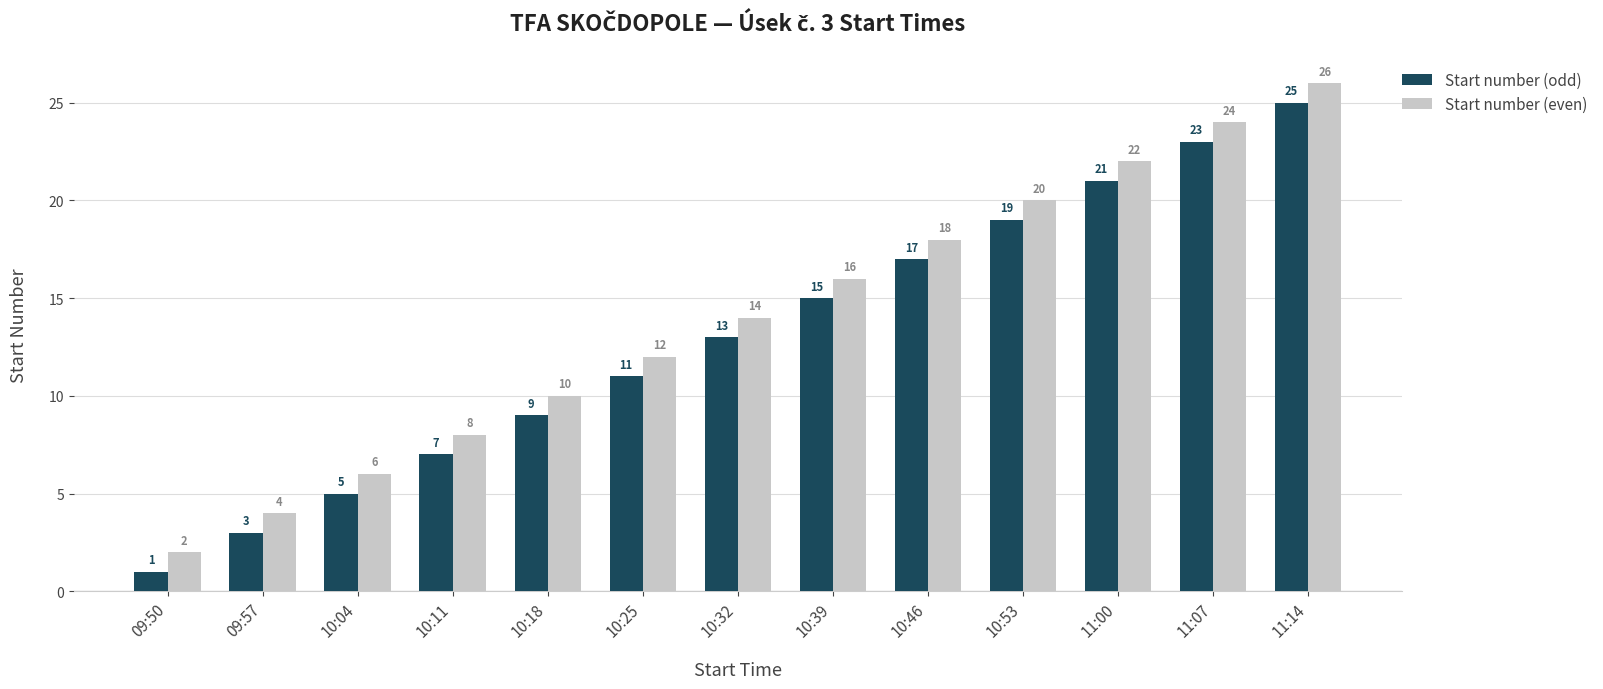

What are all the series names shown in the legend?

Start number (odd), Start number (even)